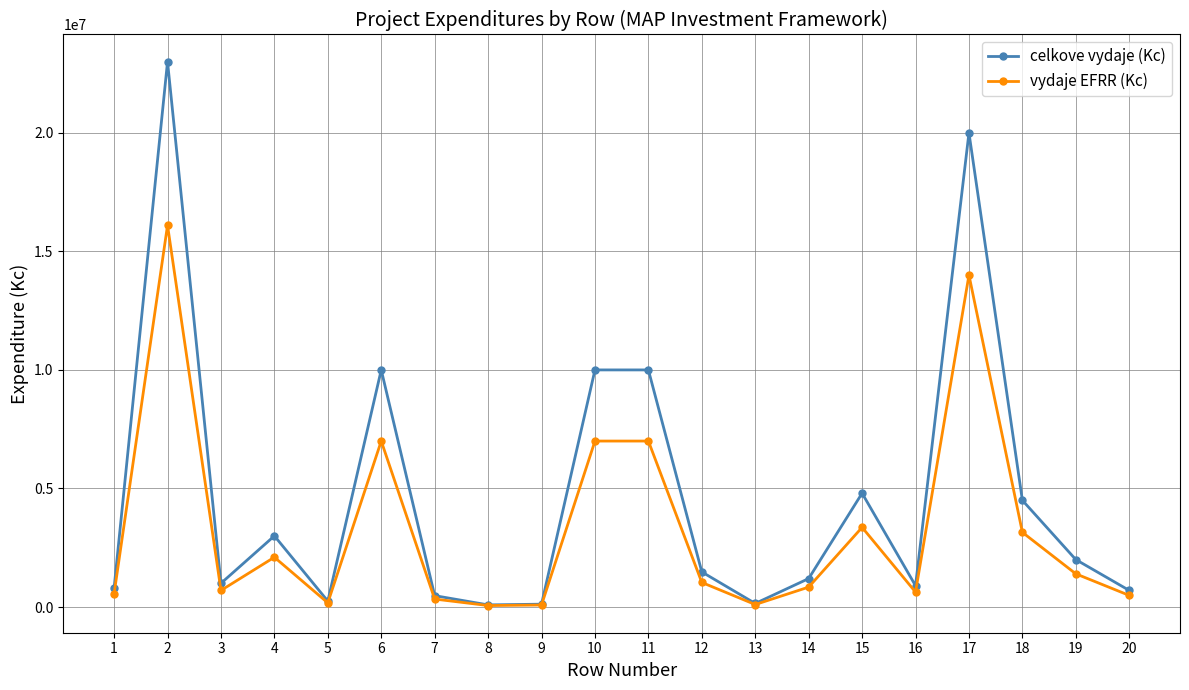

Rank the series by their maximum value, from lowest to highest.

vydaje EFRR (Kc), celkove vydaje (Kc)